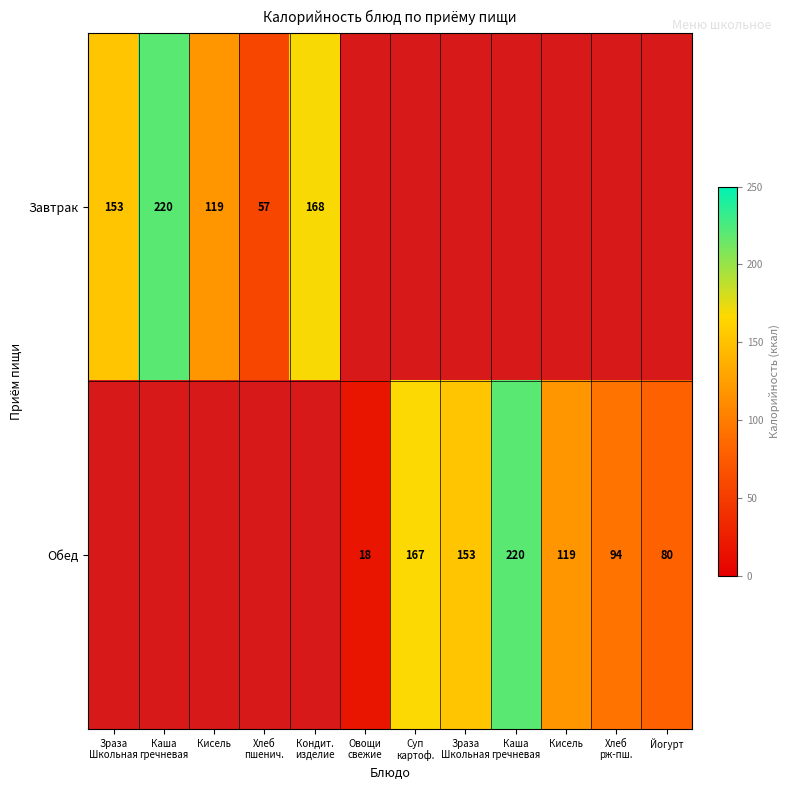

At which label does Обед first exceed 18?

Суп картоф.